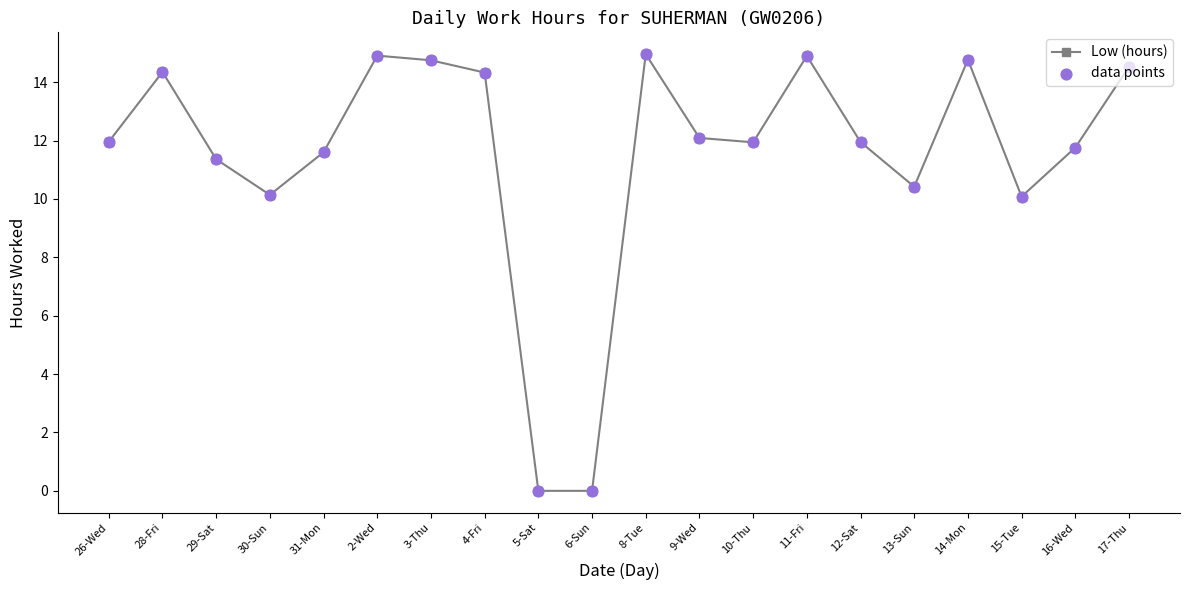

Approximately how many times larger is the value at 15-Tue compared to 9-Wed?

0.8